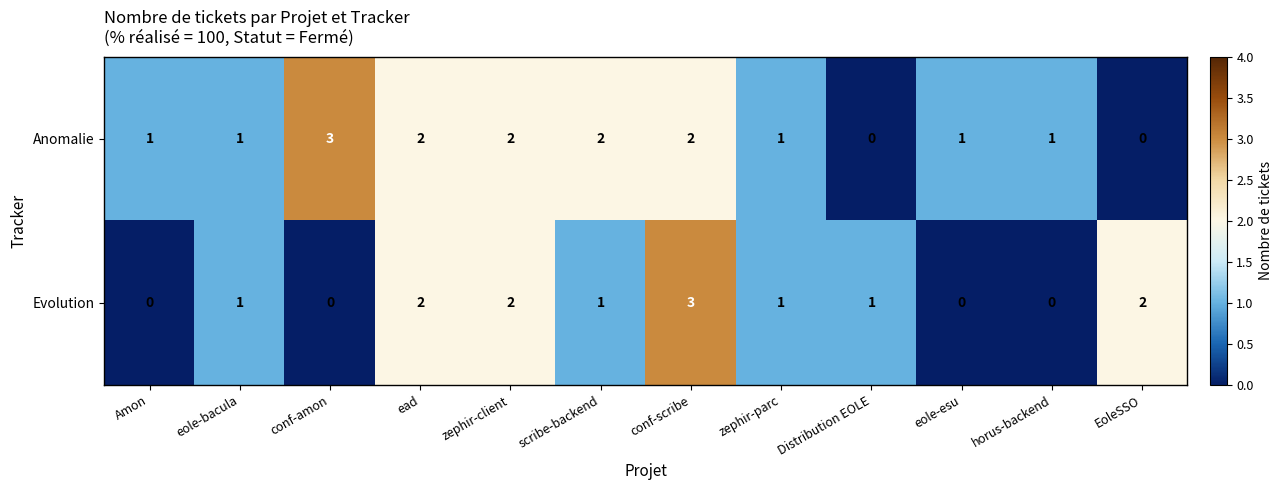

What is the sum of the Anomalie values at conf-amon and Amon?

4